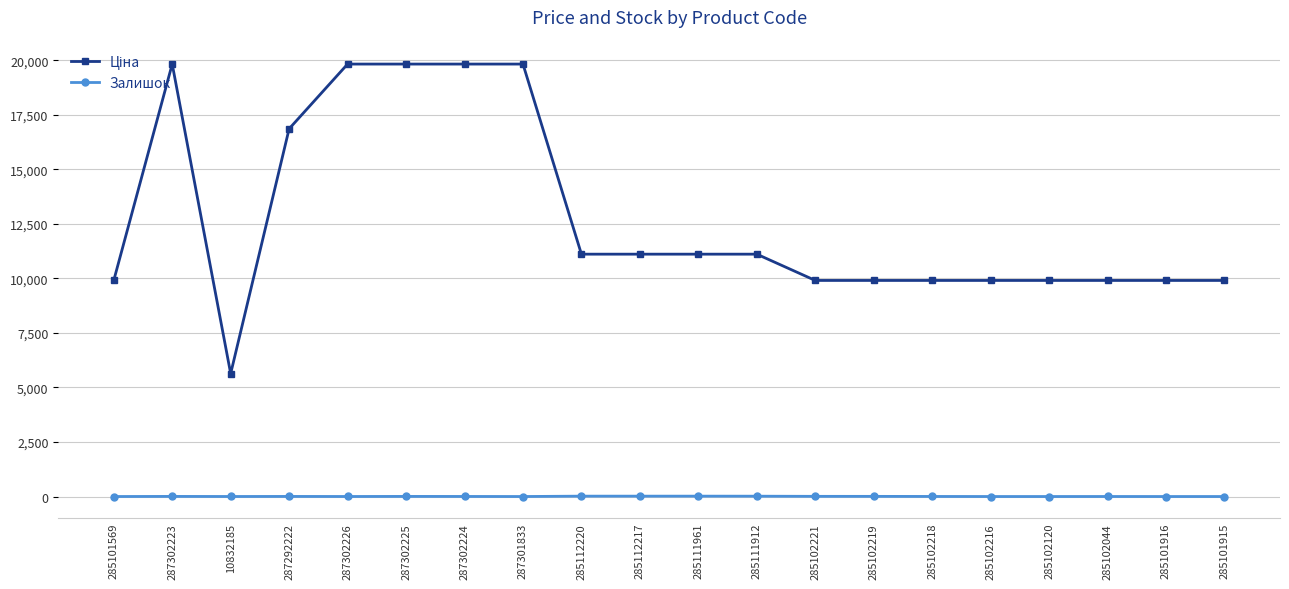

What is the total value across all series at 285101569?

9908.5